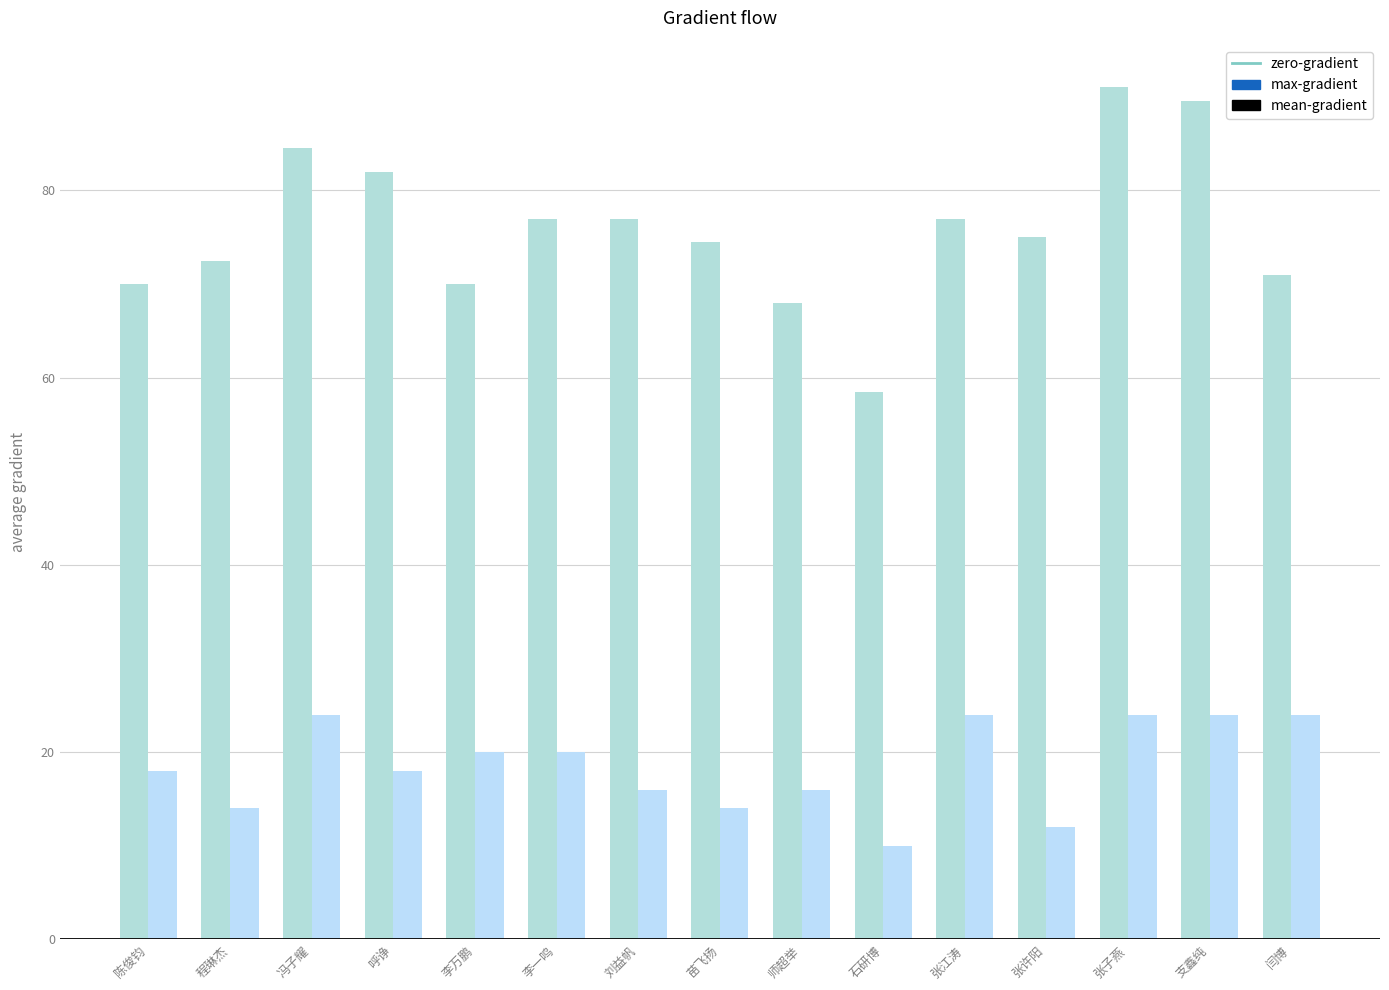

How many distinct data groups are displayed?

2